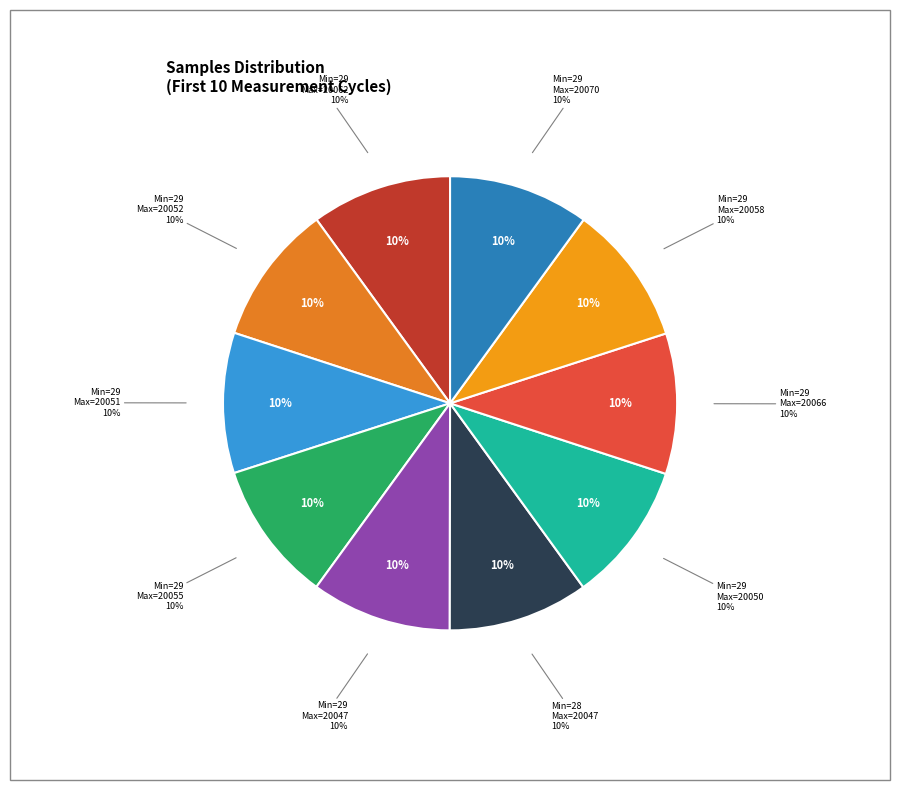

What portion of the pie excludes 29/20052?

90.0%